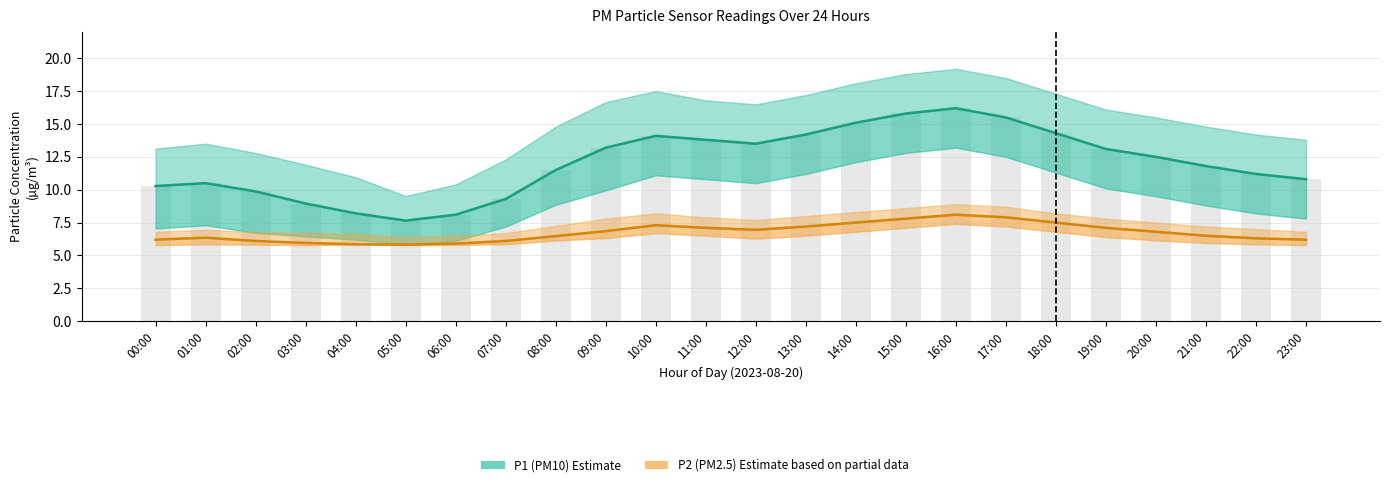

Reading right to left, list all the values displayed in this chart.

P1 (PM10 Estimate): 10.8	11.2	11.8	12.5	13.1	14.3	15.5	16.2	15.8	15.1	14.2	13.5	13.8	14.1	13.2	11.5	9.3	8.1	7.7	8.2	8.9	9.9	10.5	10.3
P2 (PM2.5 Estimate): 6.2	6.3	6.5	6.8	7.1	7.5	7.9	8.1	7.8	7.5	7.2	7.0	7.1	7.3	6.8	6.5	6.1	5.9	5.8	5.8	6.0	6.1	6.3	6.2